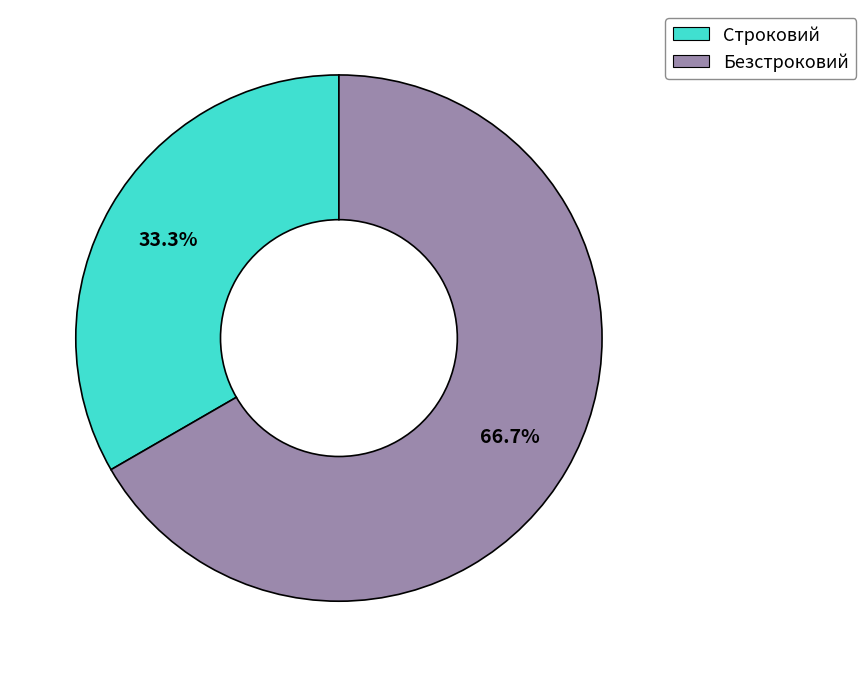

To the nearest percent, what is the combined percentage of Строковий and Безстроковий?

100%